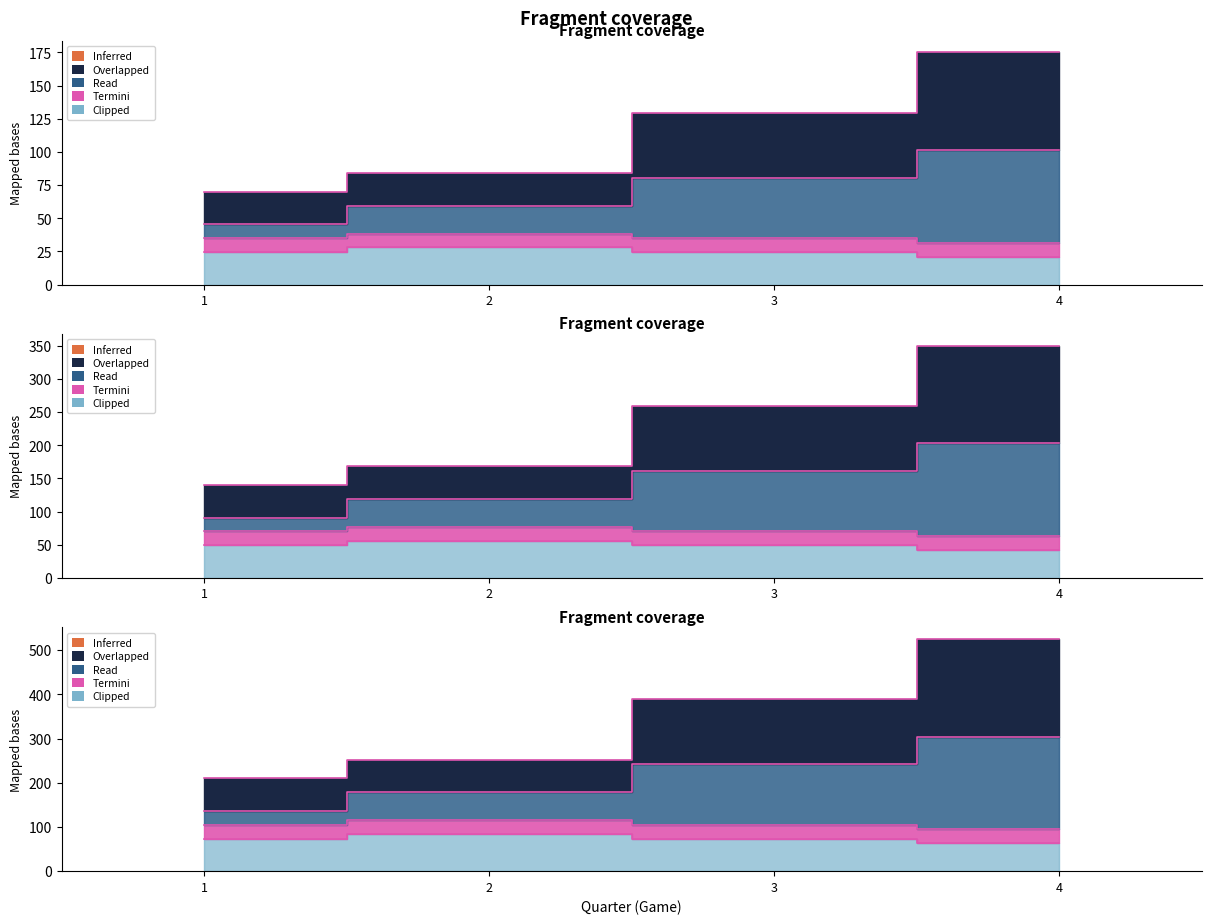

What is the minimum value for Home Score?

70.0